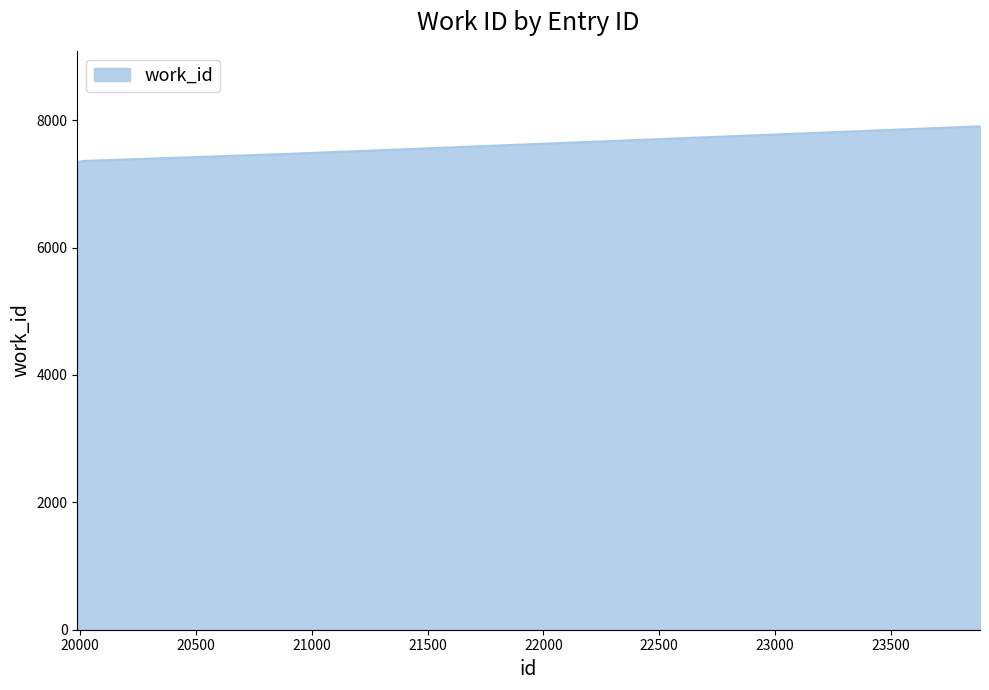

How many categories are shown in the chart?

4